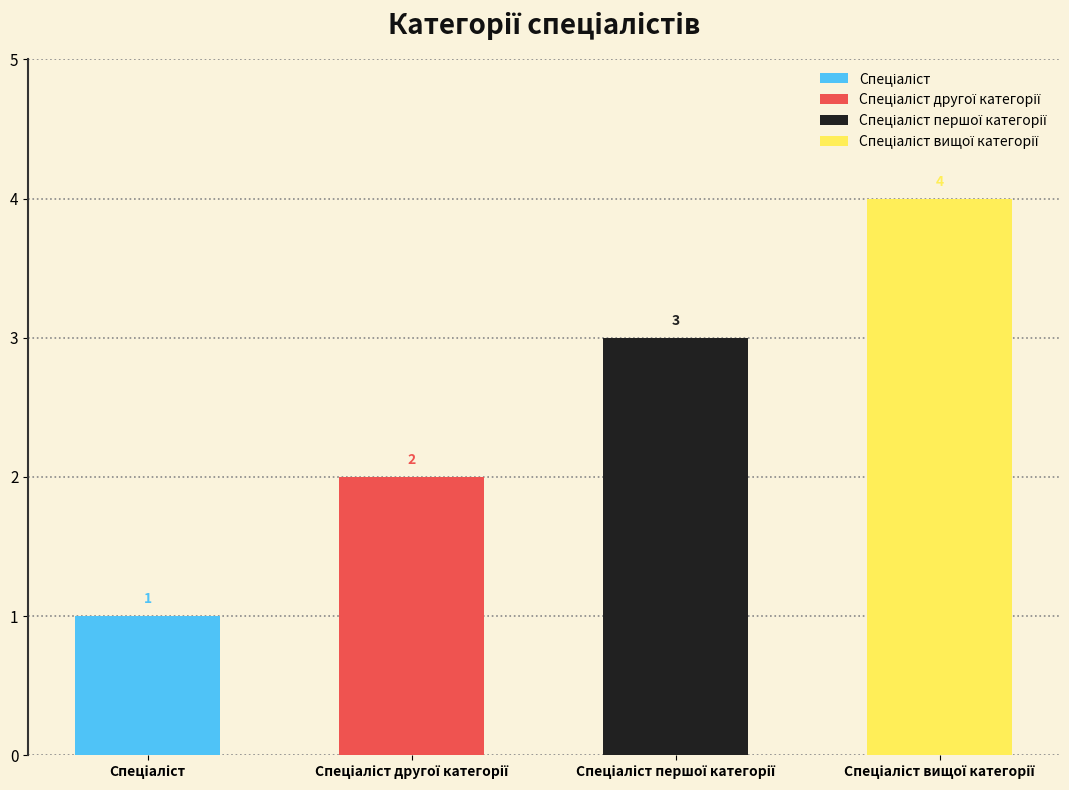

The value at Спеціаліст is 2. True or false?

False